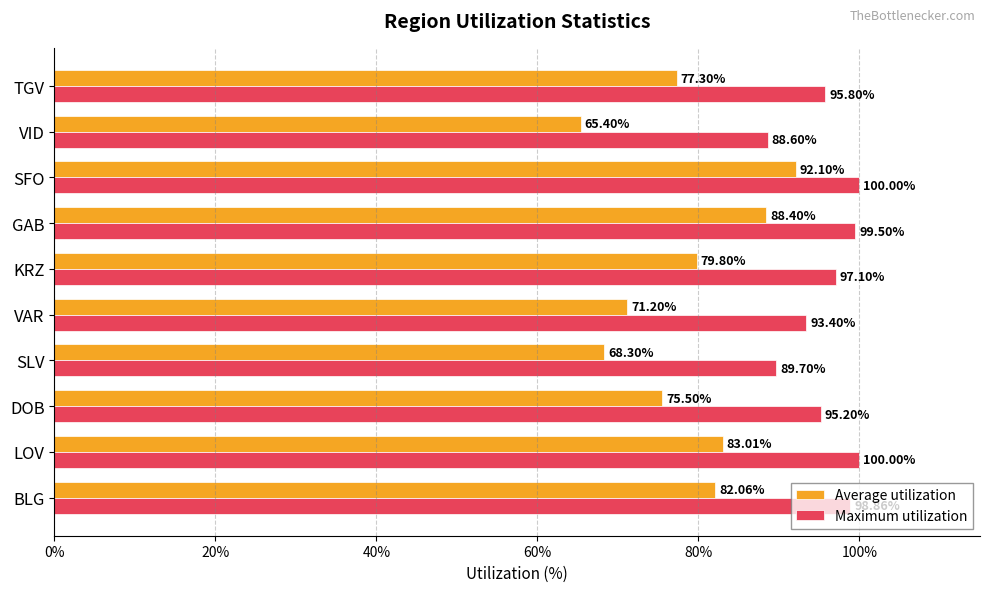

Is the value of Average utilization at BLG greater than the value of Maximum utilization at TGV?

No